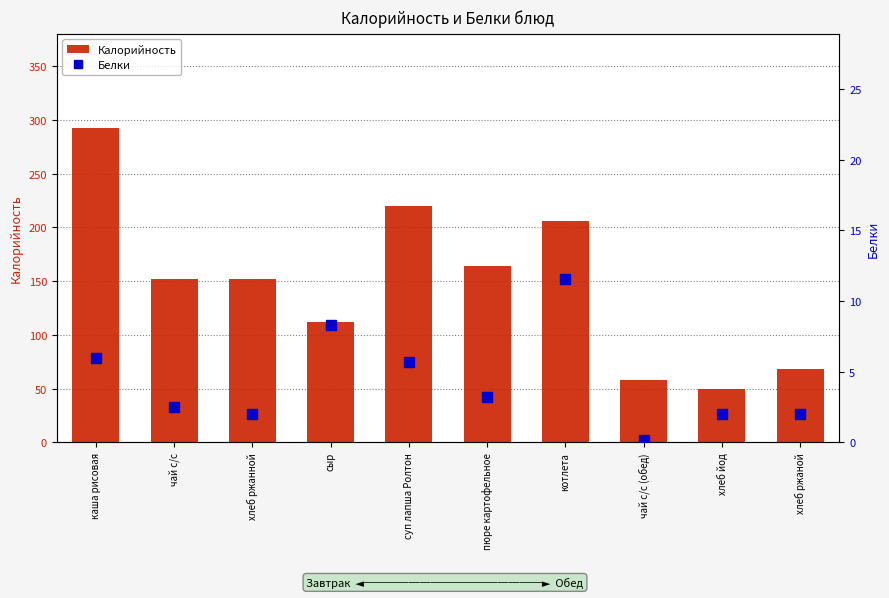

List the labels in order of Калорийность value, largest first.

каша рисовая, суп лапша Ролтон, котлета, пюре картофельное, чай с/с, хлеб ржанной, сыр, хлеб ржаной, чай с/с (обед), хлеб йод